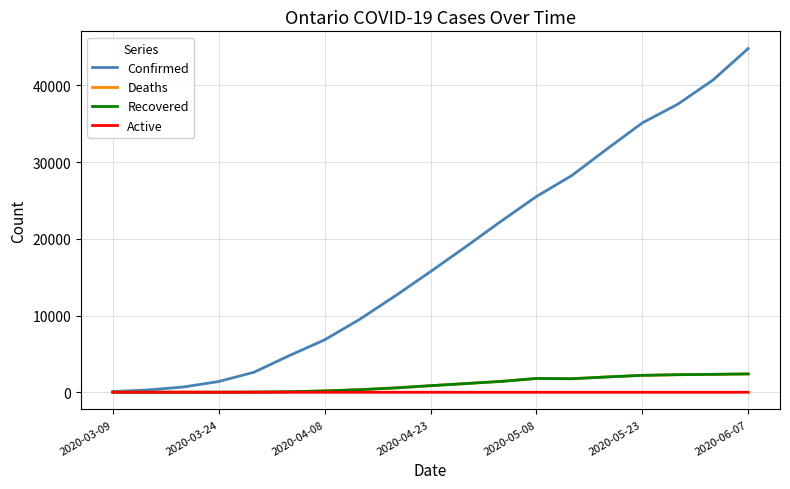

Which series has the largest range (max minus min)?

Confirmed